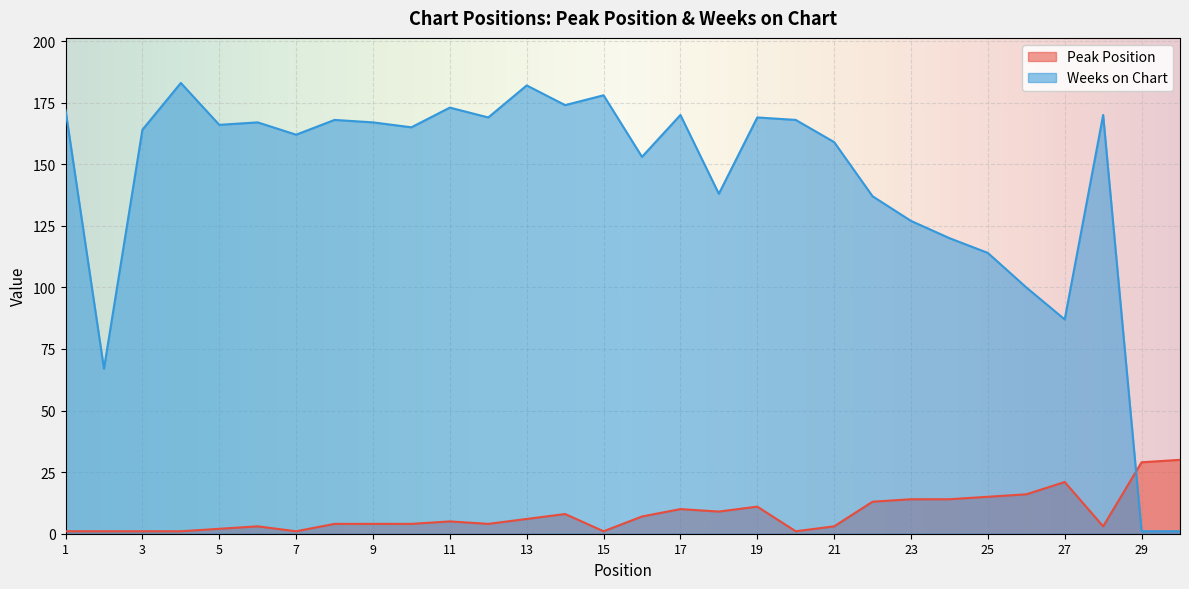

True or false: Weeks on Chart and Peak Position cross at least once.

True